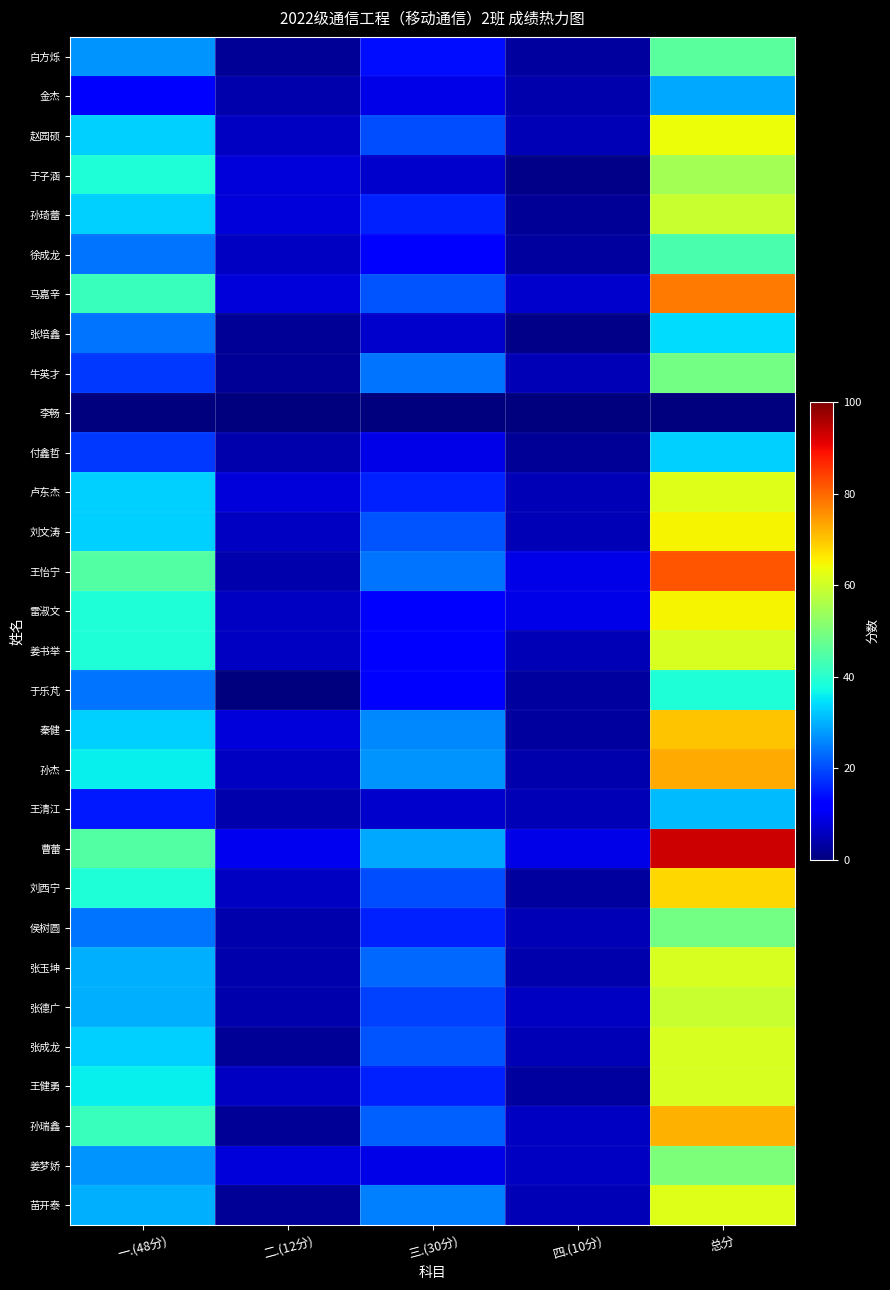

Reading left to right, what are all the values shown in this chart?

白方烁: 一.(48分)=27	二.(12分)=2	三.(30分)=14	四.(10分)=3	总分=46
金杰: 一.(48分)=12	二.(12分)=4	三.(30分)=9	四.(10分)=4	总分=29
赵园硕: 一.(48分)=33	二.(12分)=6	三.(30分)=20	四.(10分)=5	总分=64
于子涵: 一.(48分)=39	二.(12分)=8	三.(30分)=7	四.(10分)=1	总分=55
孙琦蕾: 一.(48分)=33	二.(12分)=8	三.(30分)=16	四.(10分)=2	总分=59
徐成龙: 一.(48分)=24	二.(12分)=6	三.(30分)=11	四.(10分)=3	总分=44
马嘉辛: 一.(48分)=42	二.(12分)=8	三.(30分)=21	四.(10分)=7	总分=78
张培鑫: 一.(48分)=24	二.(12分)=2	三.(30分)=7	四.(10分)=1	总分=34
牛英才: 一.(48分)=18	二.(12分)=2	三.(30分)=24	四.(10分)=5	总分=49
李畅: 一.(48分)=0	二.(12分)=0	三.(30分)=0	四.(10分)=0	总分=0
付鑫哲: 一.(48分)=18	二.(12分)=4	三.(30分)=9	四.(10分)=2	总分=33
卢东杰: 一.(48分)=33	二.(12分)=8	三.(30分)=16	四.(10分)=5	总分=62
刘文涛: 一.(48分)=33	二.(12分)=6	三.(30分)=21	四.(10分)=5	总分=65
王怡宁: 一.(48分)=45	二.(12分)=4	三.(30分)=24	四.(10分)=9	总分=82
雷淑文: 一.(48分)=39	二.(12分)=6	三.(30分)=11	四.(10分)=9	总分=65
姜书举: 一.(48分)=39	二.(12分)=6	三.(30分)=11	四.(10分)=5	总分=61
于乐芃: 一.(48分)=24	二.(12分)=0	三.(30分)=12	四.(10分)=3	总分=39
秦健: 一.(48分)=33	二.(12分)=8	三.(30分)=26	四.(10分)=3	总分=70
孙杰: 一.(48分)=36	二.(12分)=6	三.(30分)=27	四.(10分)=4	总分=73
王清江: 一.(48分)=15	二.(12分)=4	三.(30分)=7	四.(10分)=5	总分=31
曹蕾: 一.(48分)=45	二.(12分)=10	三.(30分)=29	四.(10分)=9	总分=93
刘西宁: 一.(48分)=39	二.(12分)=6	三.(30分)=20	四.(10分)=3	总分=68
侯树圆: 一.(48分)=24	二.(12分)=4	三.(30分)=16	四.(10分)=5	总分=49
张玉坤: 一.(48分)=30	二.(12分)=4	三.(30分)=23	四.(10分)=4	总分=61
张德广: 一.(48分)=30	二.(12分)=4	三.(30分)=19	四.(10分)=6	总分=59
张成龙: 一.(48分)=33	二.(12分)=2	三.(30分)=21	四.(10分)=5	总分=61
王健勇: 一.(48分)=36	二.(12分)=6	三.(30分)=16	四.(10分)=3	总分=61
孙瑞鑫: 一.(48分)=42	二.(12分)=2	三.(30分)=22	四.(10分)=6	总分=72
姜梦娇: 一.(48分)=27	二.(12分)=8	三.(30分)=9	四.(10分)=6	总分=50
苗开泰: 一.(48分)=30	二.(12分)=2	三.(30分)=25	四.(10分)=5	总分=62